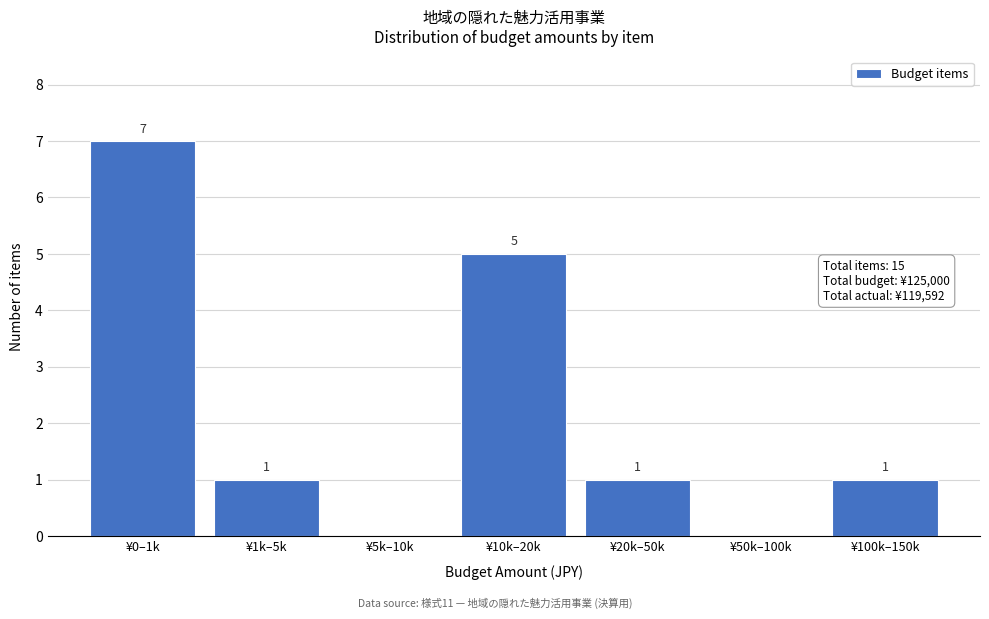

Reading left to right, what are all the values shown in this chart?

¥0–1k=7	¥1k–5k=1	¥5k–10k=0	¥10k–20k=5	¥20k–50k=1	¥50k–100k=0	¥100k–150k=1